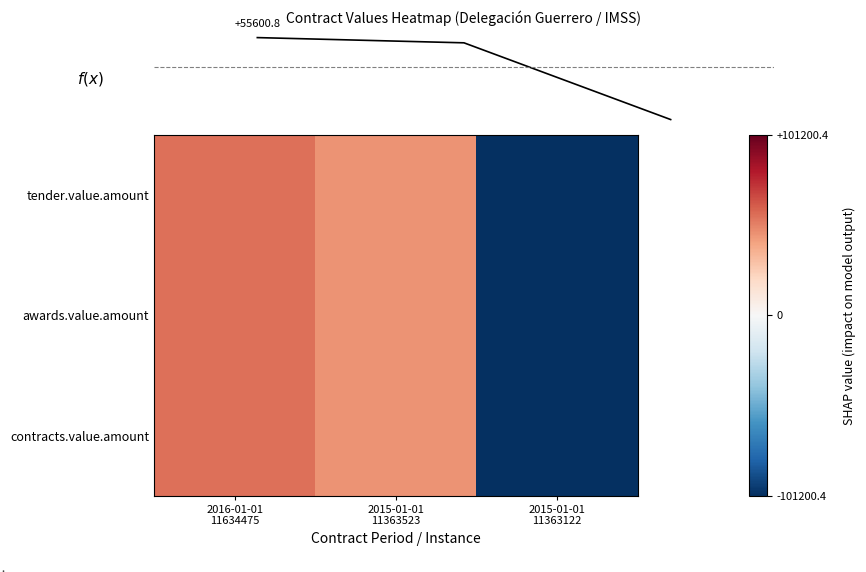

How many data points in tender.value.amount are less than 45599?

1